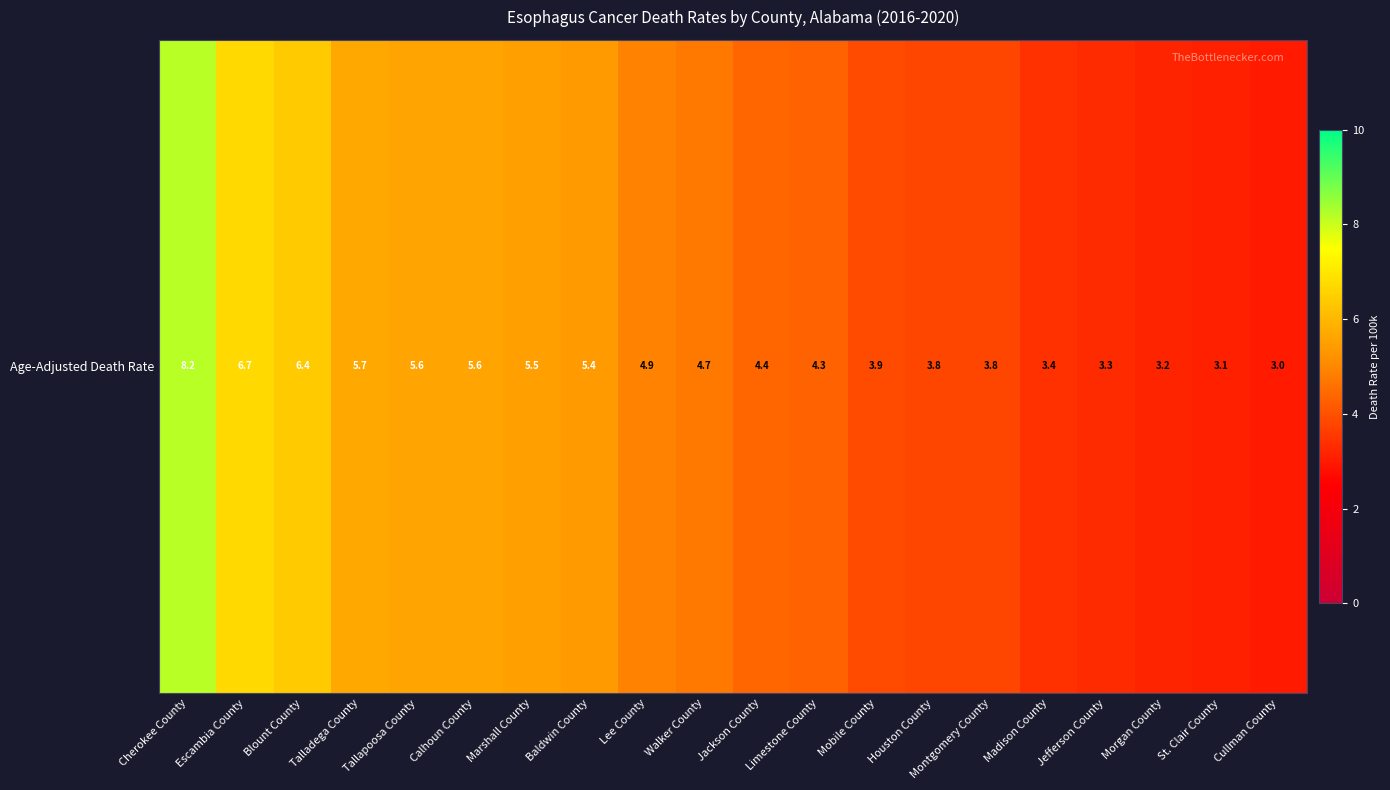

True or false: the data shows 6.1 at Montgomery County.

False